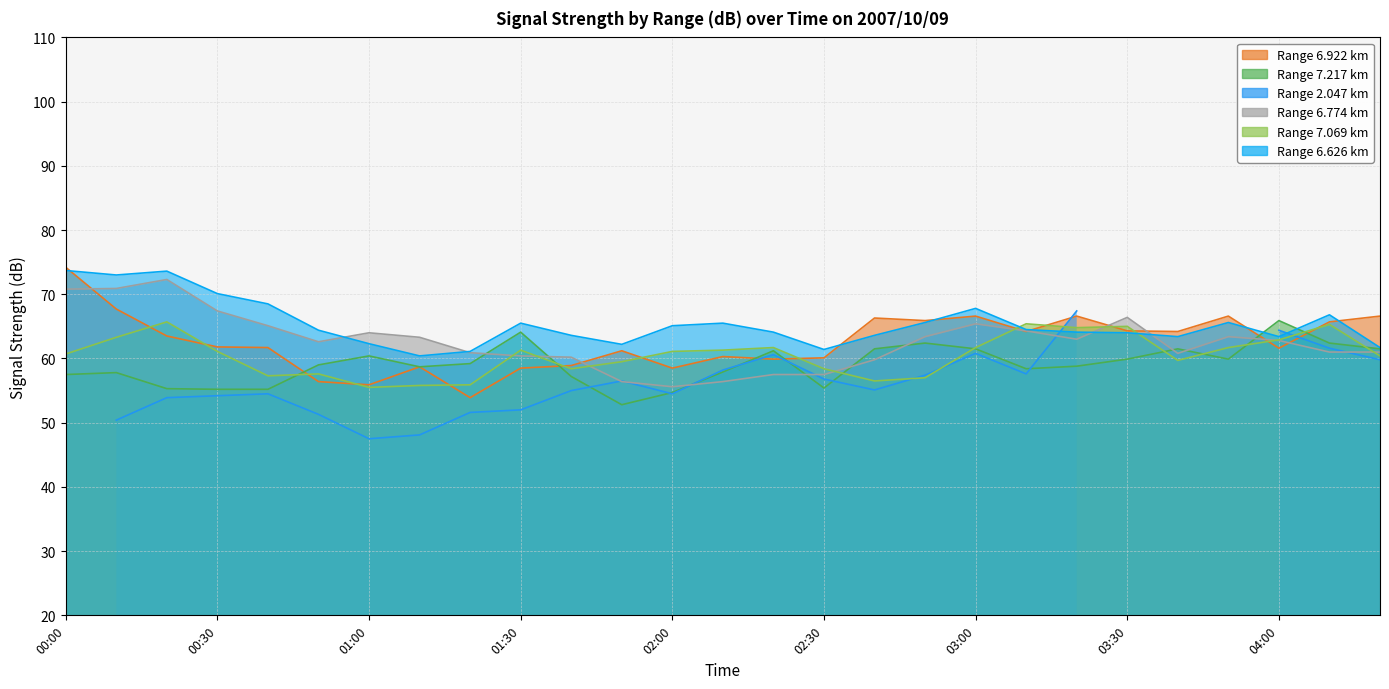

Which has a higher value, 02:50 or 02:20?

02:50